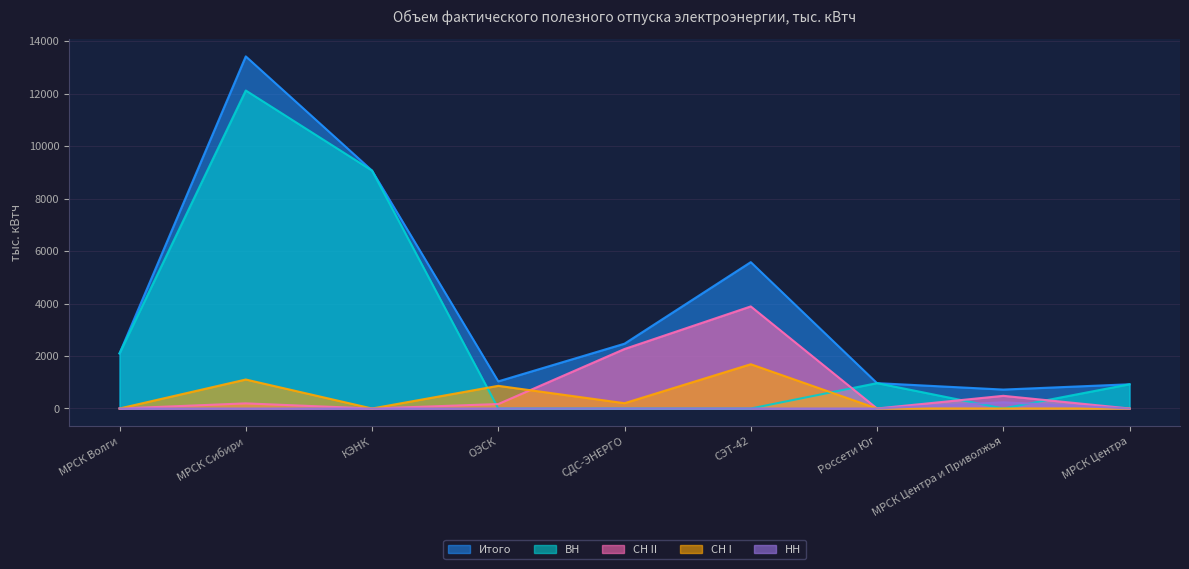

What position from the left is МРСК Центра и Приволжья?

8